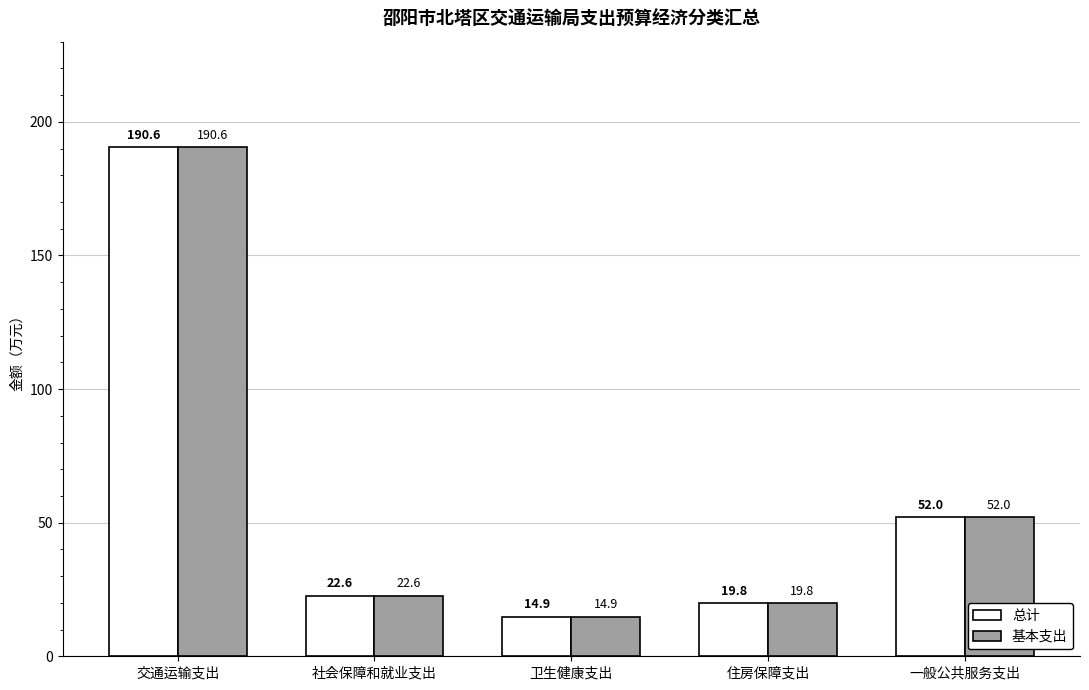

Which label corresponds to the largest value in the chart?

交通运输支出